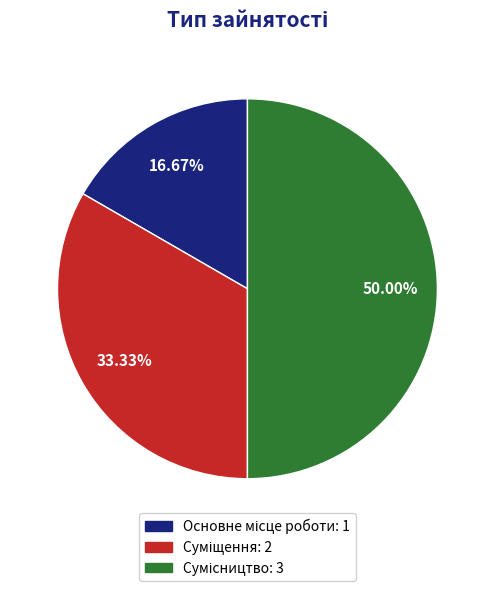

How many slices are in this pie chart?

3